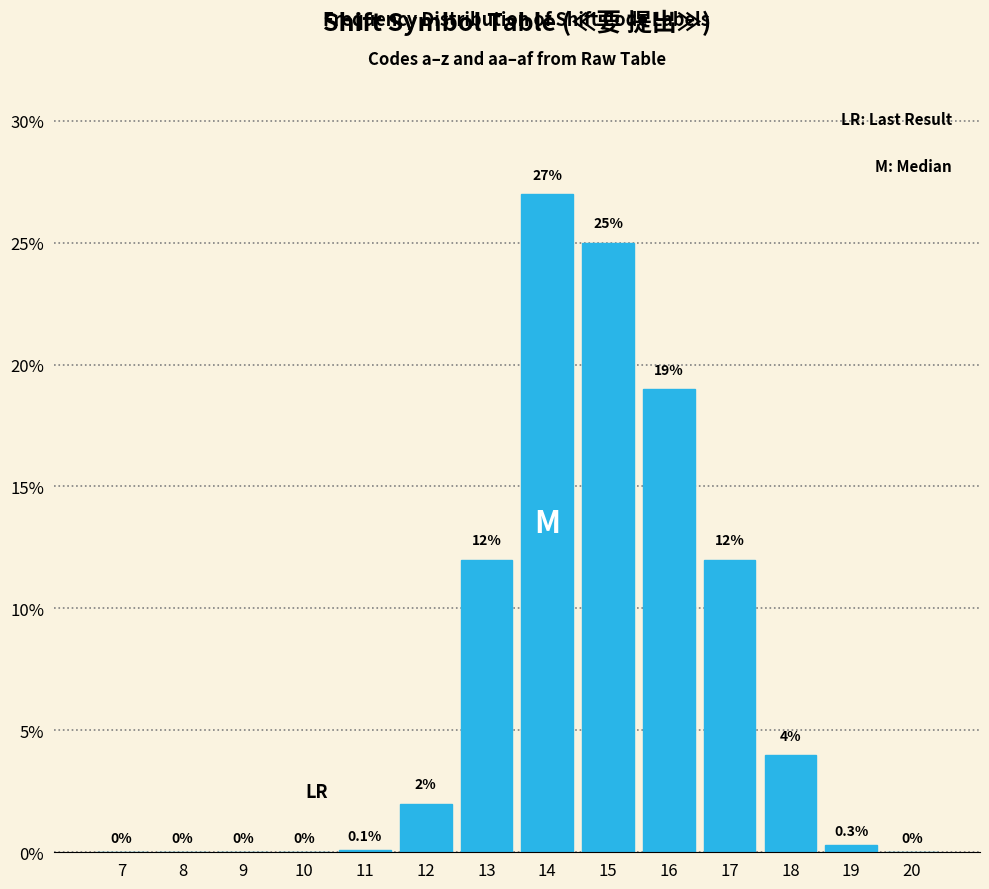

Reading left to right, transcribe all the data shown in this chart.

7=0.0	8=0.0	9=0.0	10=0.0	11=0.1	12=2.0	13=12.0	14=27.0	15=25.0	16=19.0	17=12.0	18=4.0	19=0.3	20=0.0